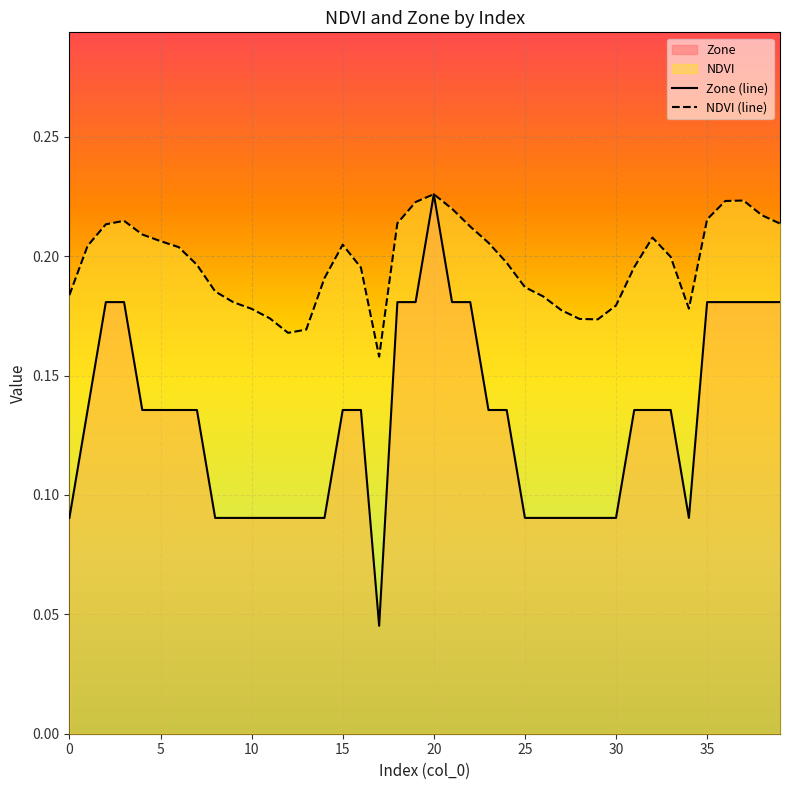

Is it true that NDVI (line) equals 0.2 at 21?

True